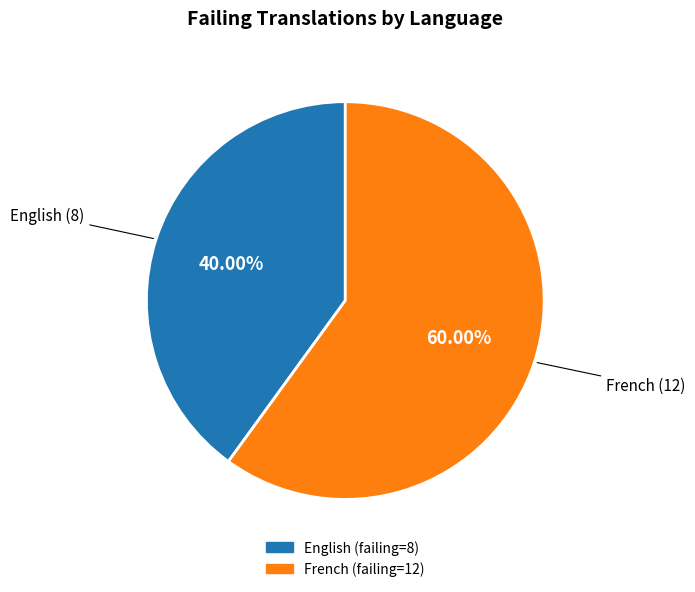

Is there any slice that represents more than half of the pie?

Yes